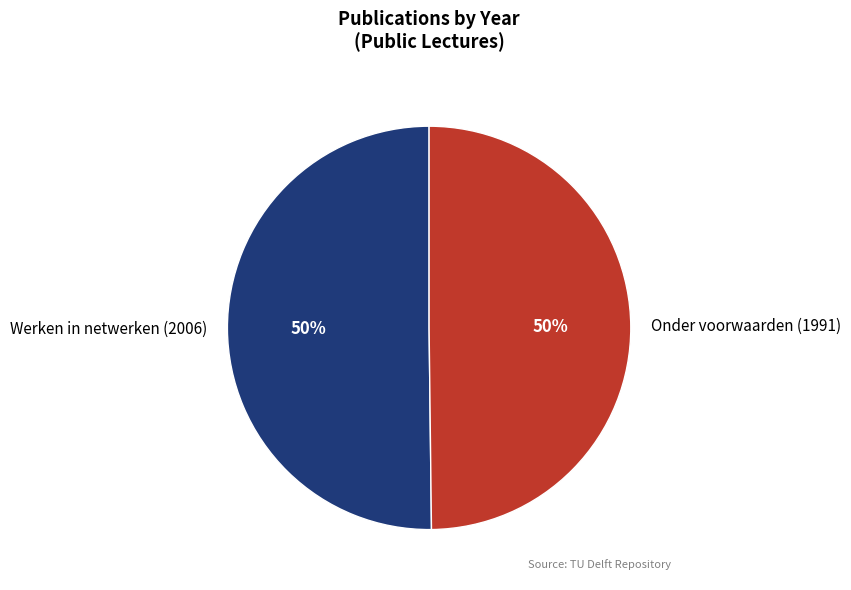

True or false: Werken in netwerken (2006) accounts for 50% of the total.

True